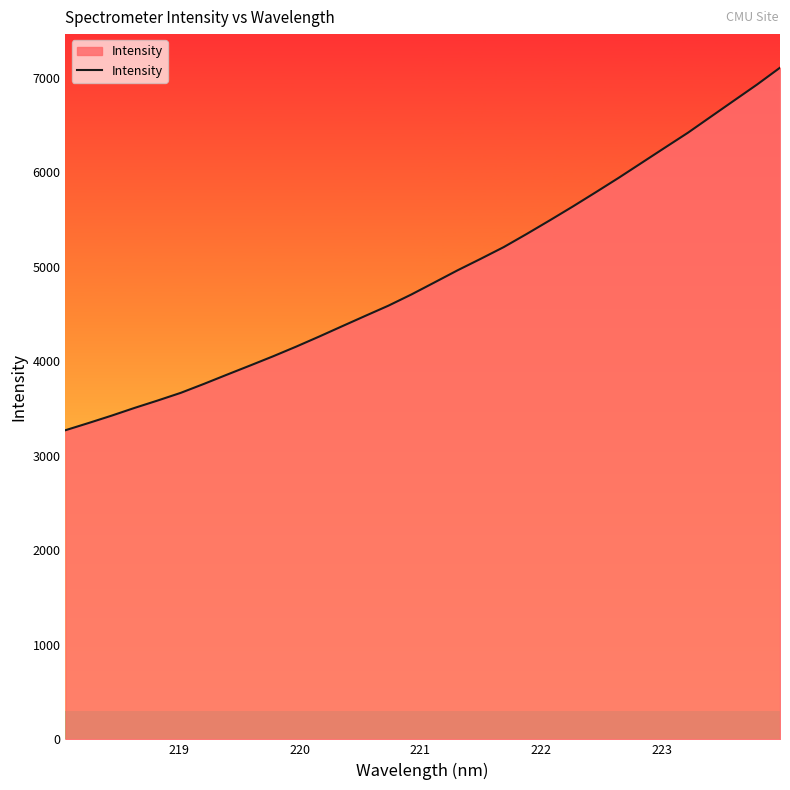

How many values are below 4833?

16